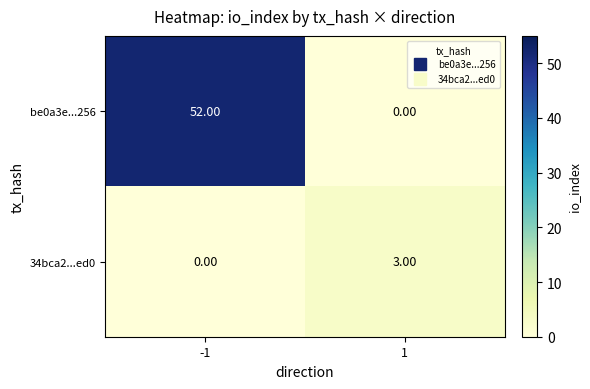

At how many categories does at least one series exceed 29?

1